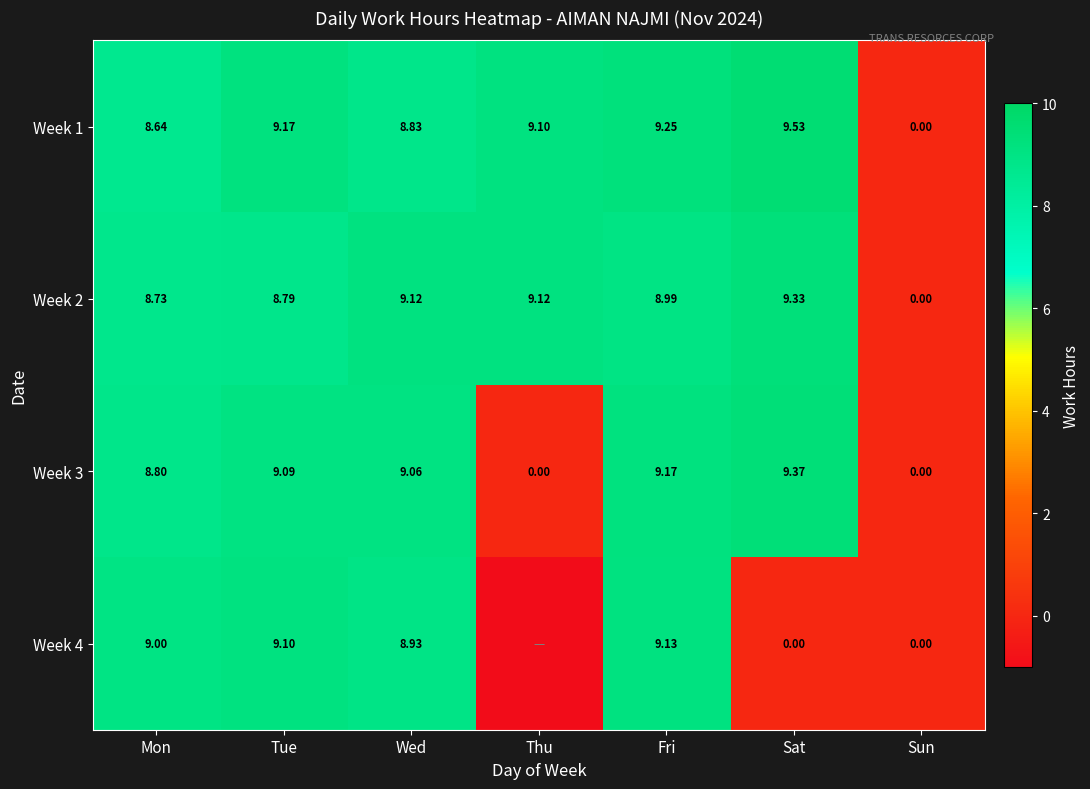

What is the average value of the Week 2 series?

7.7